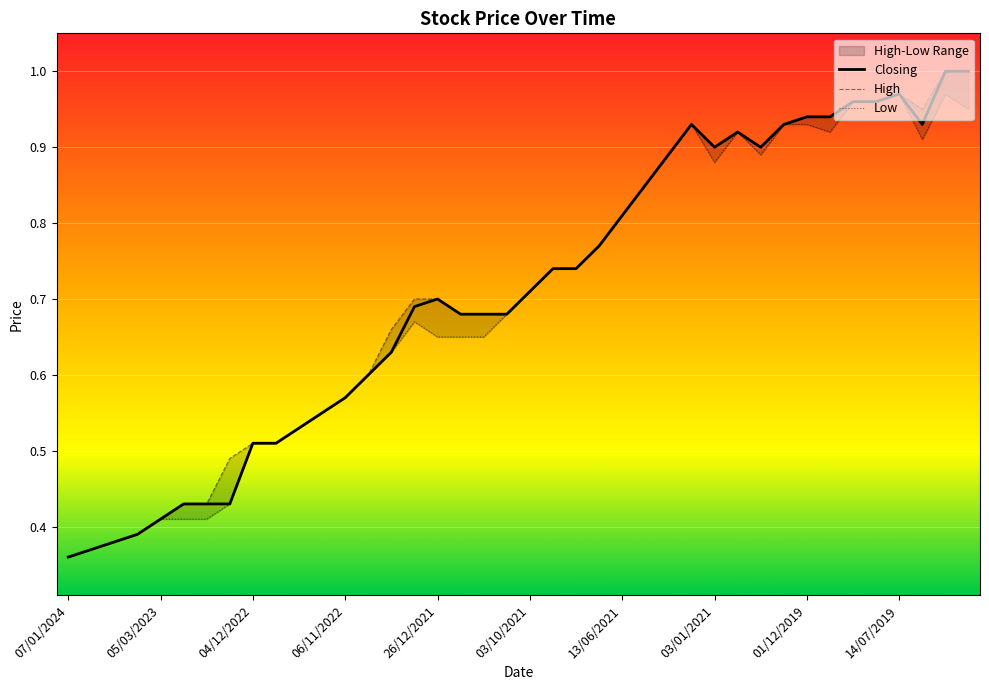

At how many categories does at least one series exceed 0?

40